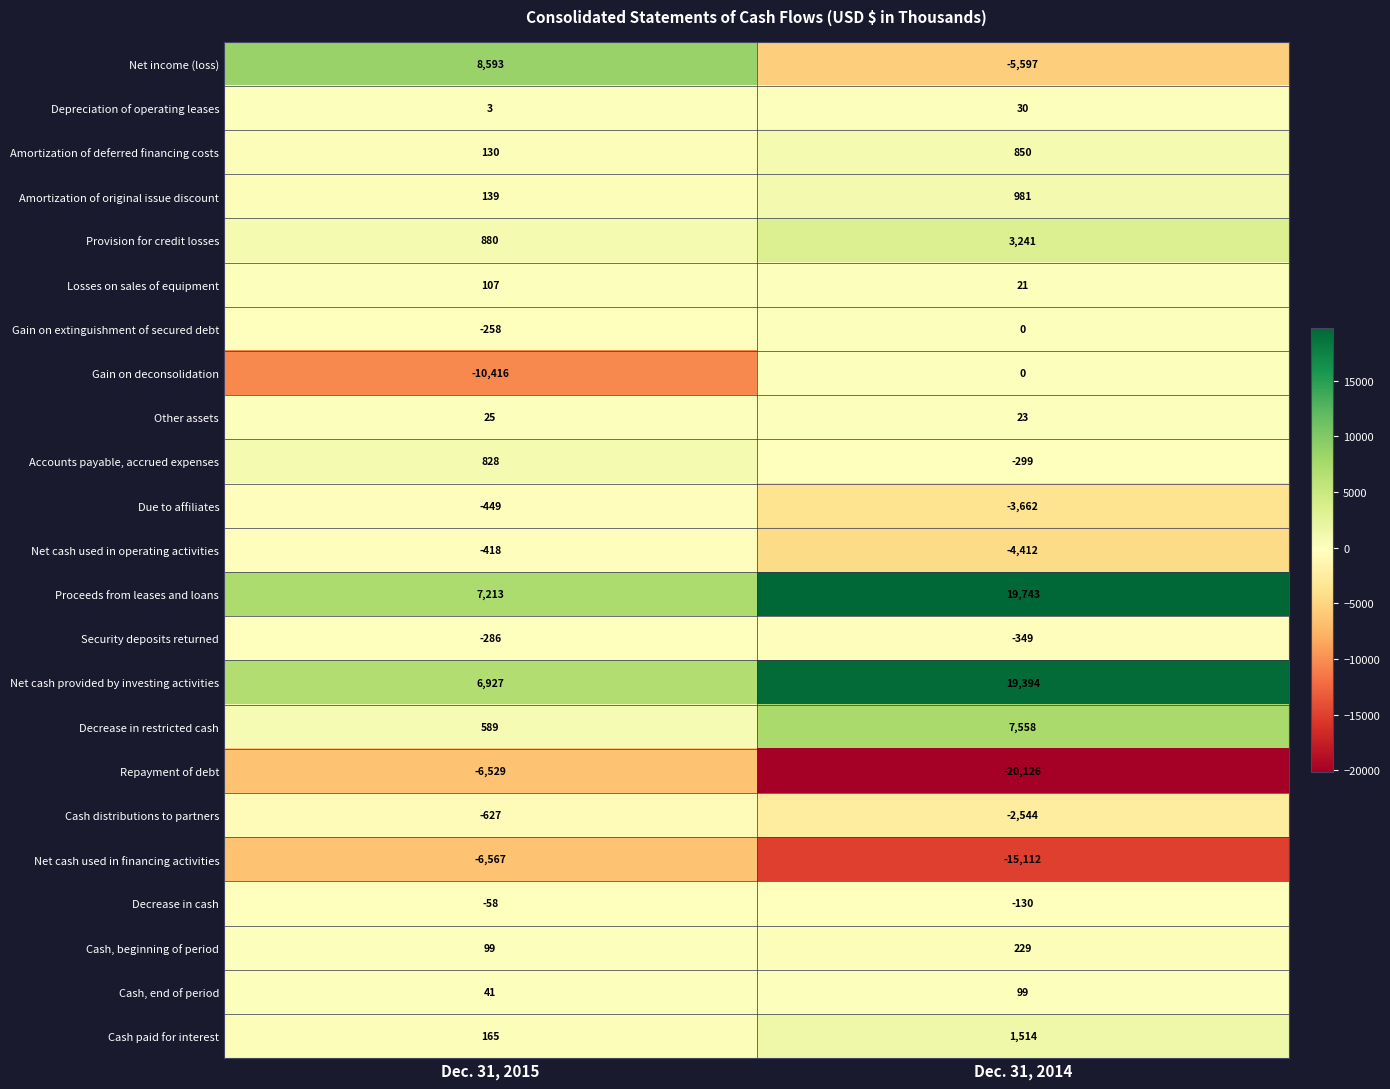

How many categories are shown in the chart?

2